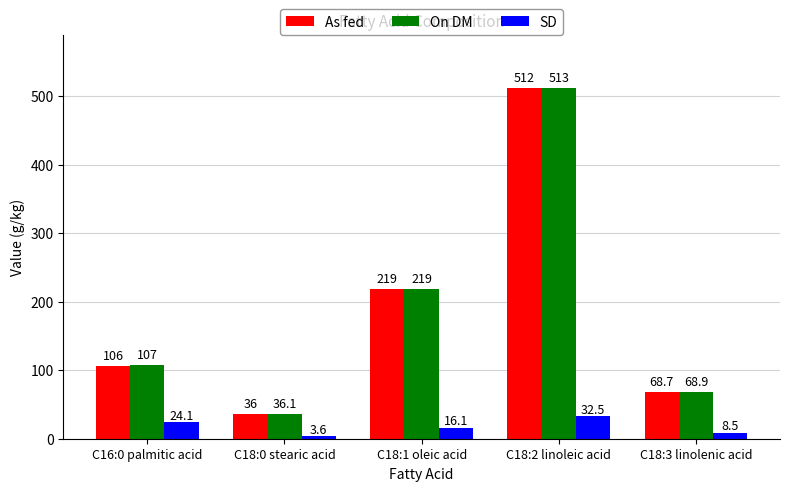

The value of SD at C18:2 linoleic acid is 32.5. True or false?

True